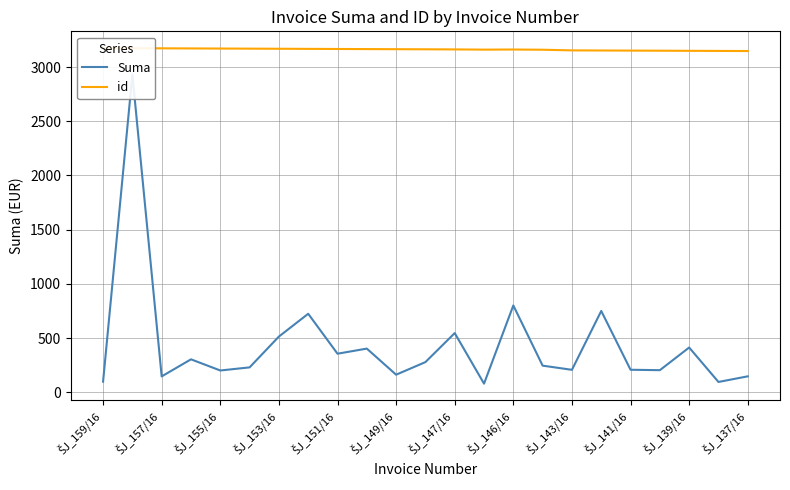

At how many categories does at least one series exceed 1882?

23